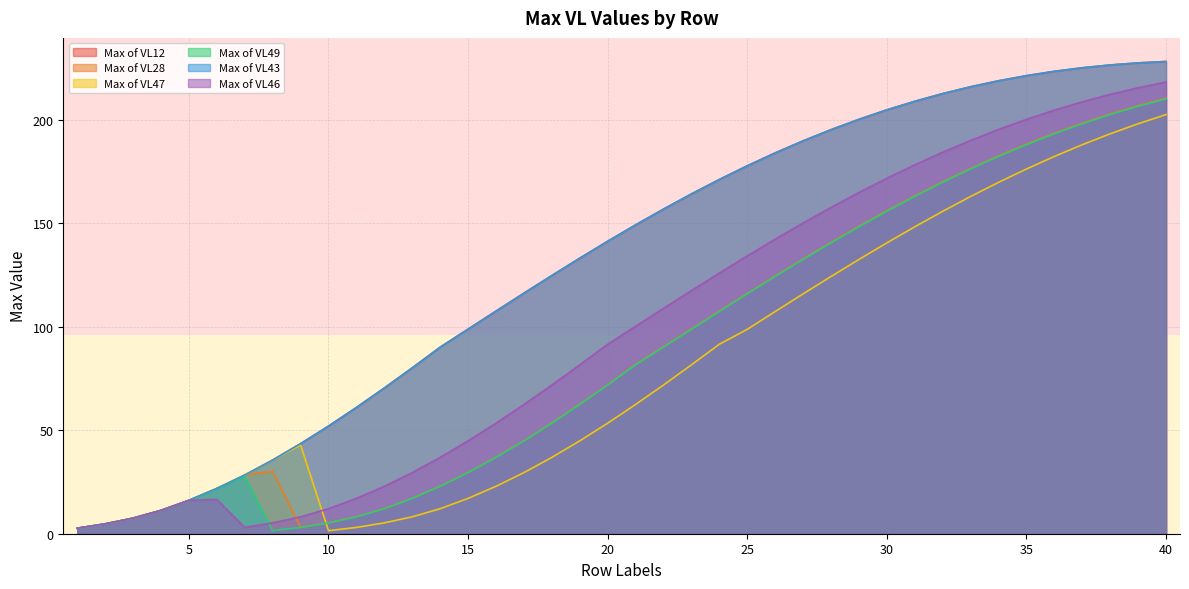

Rank the series by their maximum value, from highest to lowest.

Max of VL12, Max of VL43, Max of VL46, Max of VL28, Max of VL49, Max of VL47